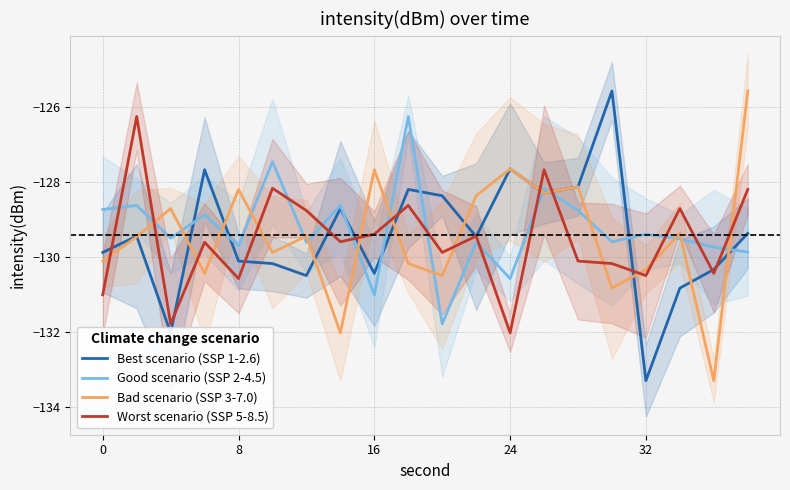

Which series ends up on top after the final intersection of Best scenario (SSP 1-2.6) and Good scenario (SSP 2-4.5)?

Best scenario (SSP 1-2.6)